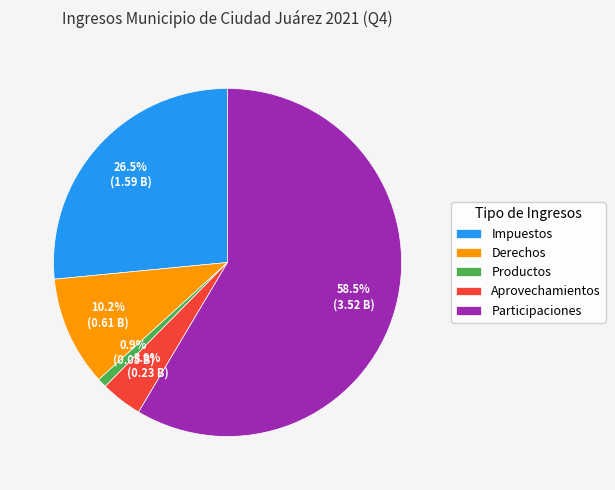

Which category has the biggest portion of the pie?

Participaciones